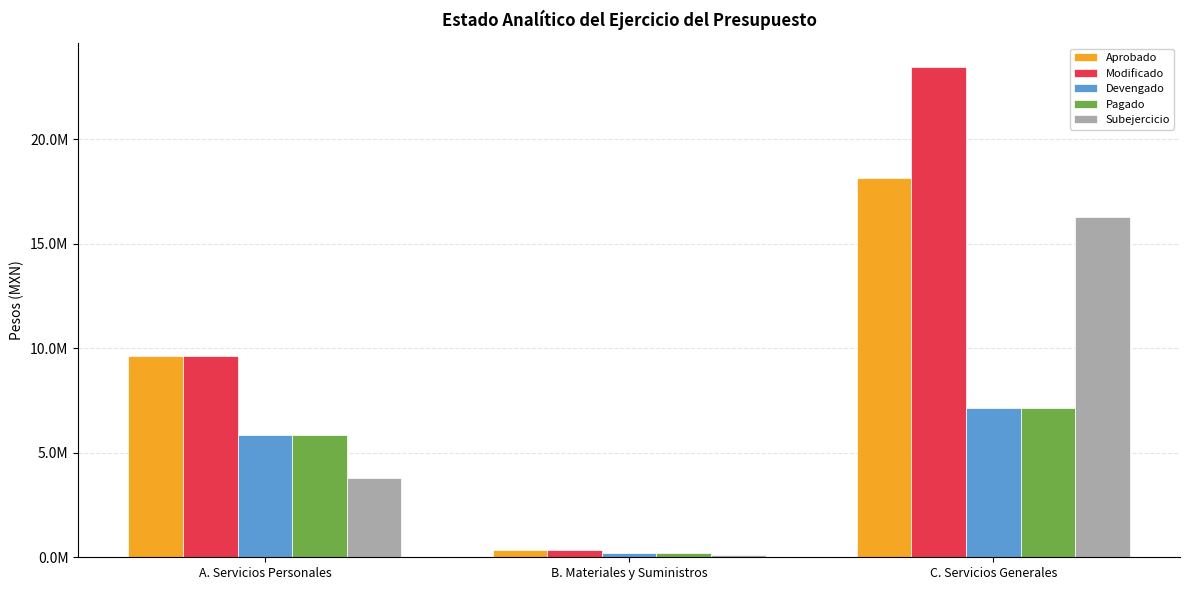

Rank the categories by Subejercicio value from highest to lowest.

C. Servicios Generales, A. Servicios Personales, B. Materiales y Suministros